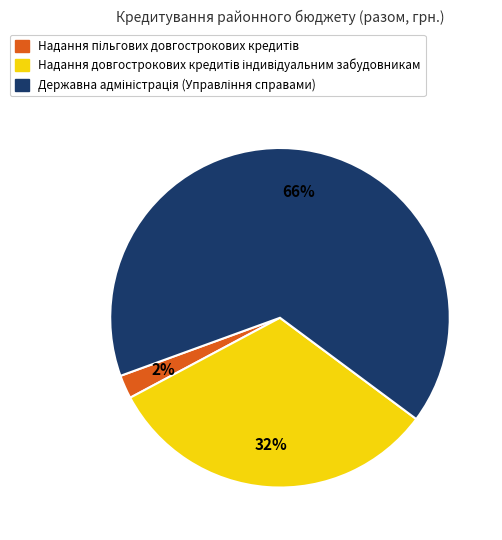

To the nearest percent, what is the average slice percentage?

33%